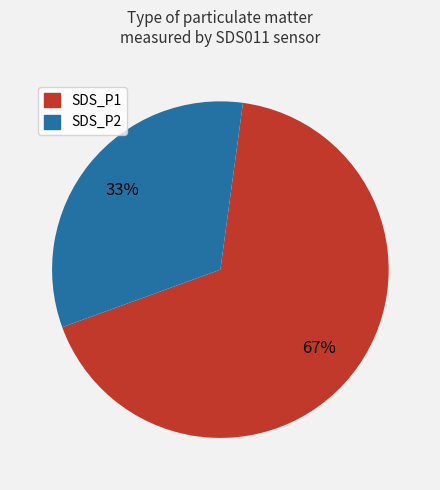

What is the smallest slice in the pie chart?

SDS_P2